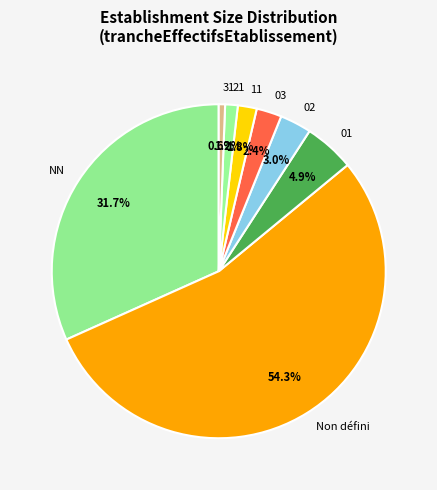

What percentage do NN and 21 together represent?

32.9%